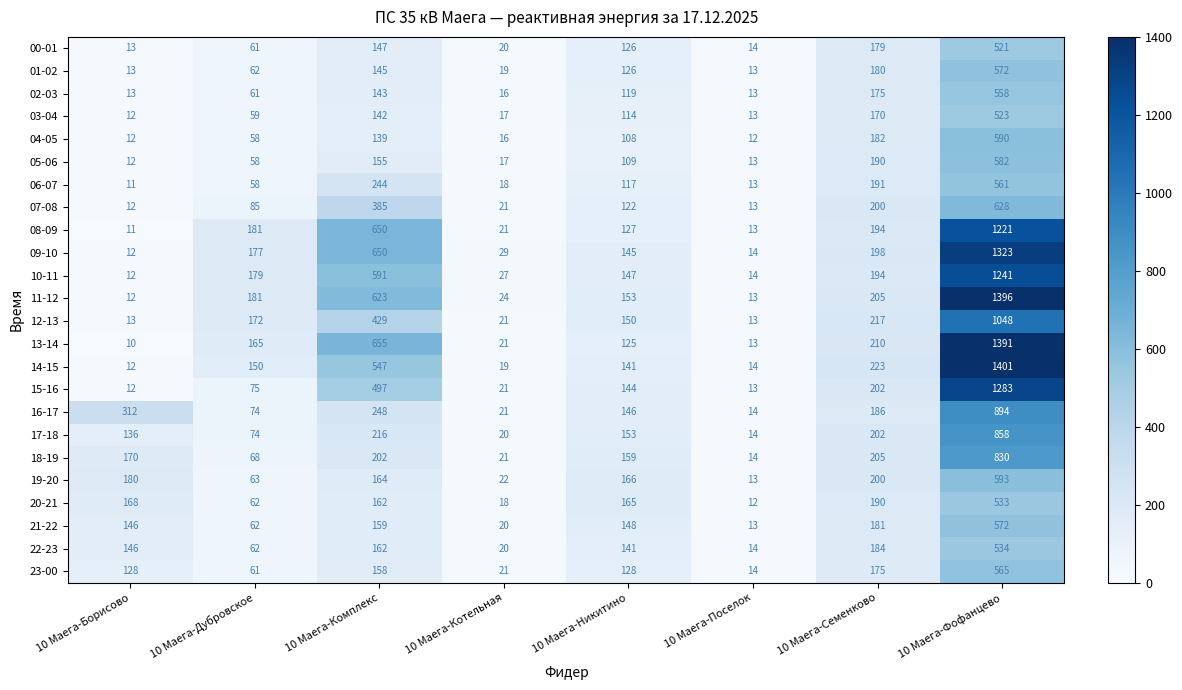

What is the difference between the second highest and second lowest values in the 13-14 series?

642